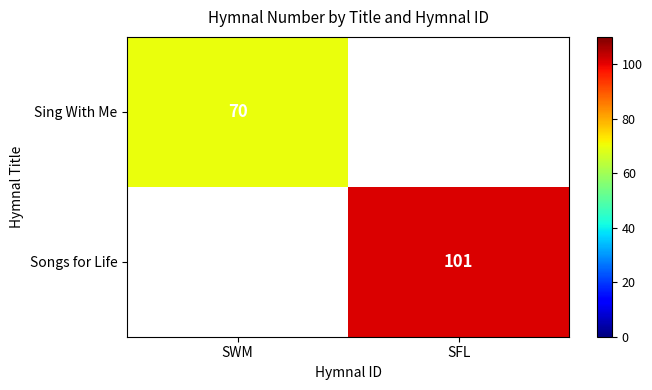

The Songs for Life series shows 29 at SFL. True or false?

False